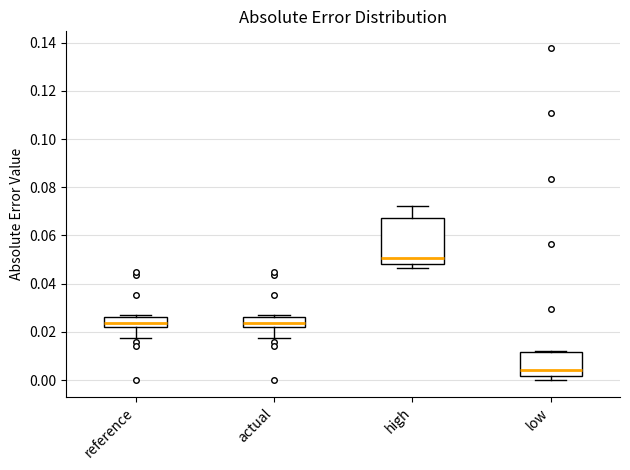

Where is the upper edge of the box for low on the y-axis? The values are not printed on the chart, so give them approximately, as read against the axis.

0.012